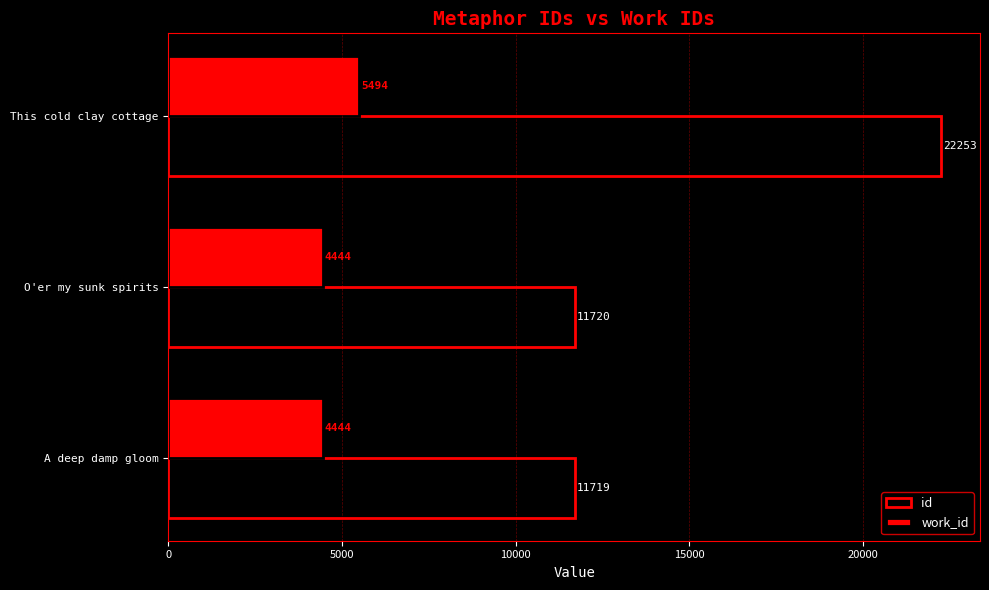

What is the spread (max minus min) of values at This cold clay cottage?

16759